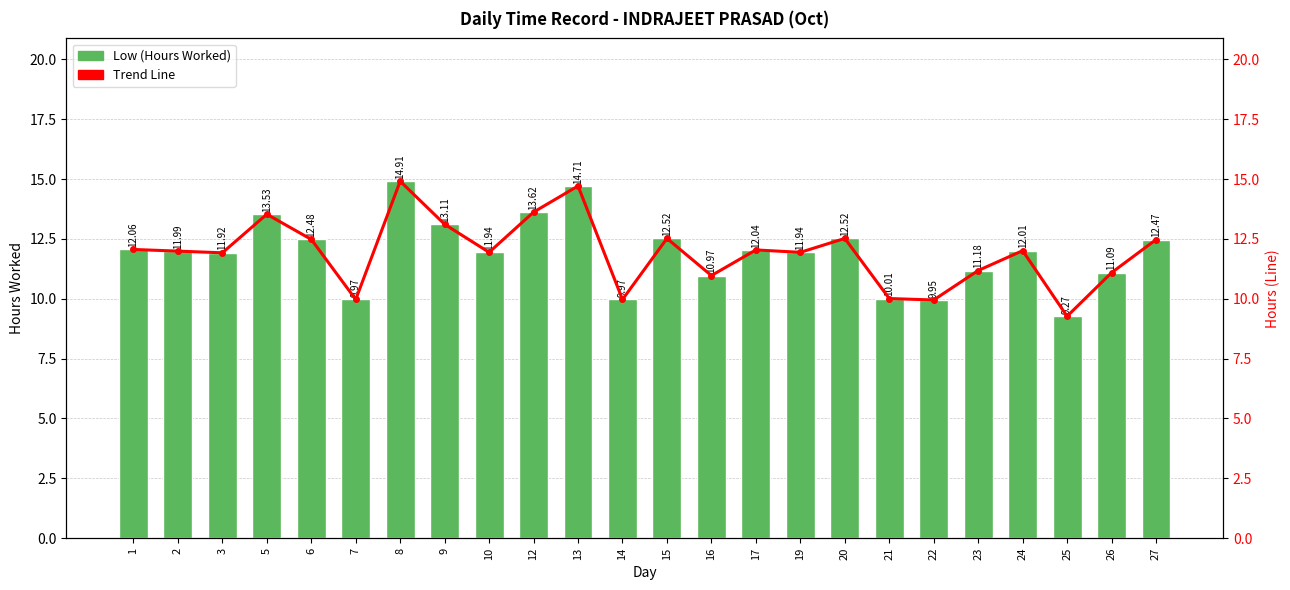

Rank the categories by Trend Line value from lowest to highest.

25, 22, 7, 14, 21, 16, 26, 23, 3, 10, 19, 2, 24, 17, 1, 27, 6, 15, 20, 9, 5, 12, 13, 8